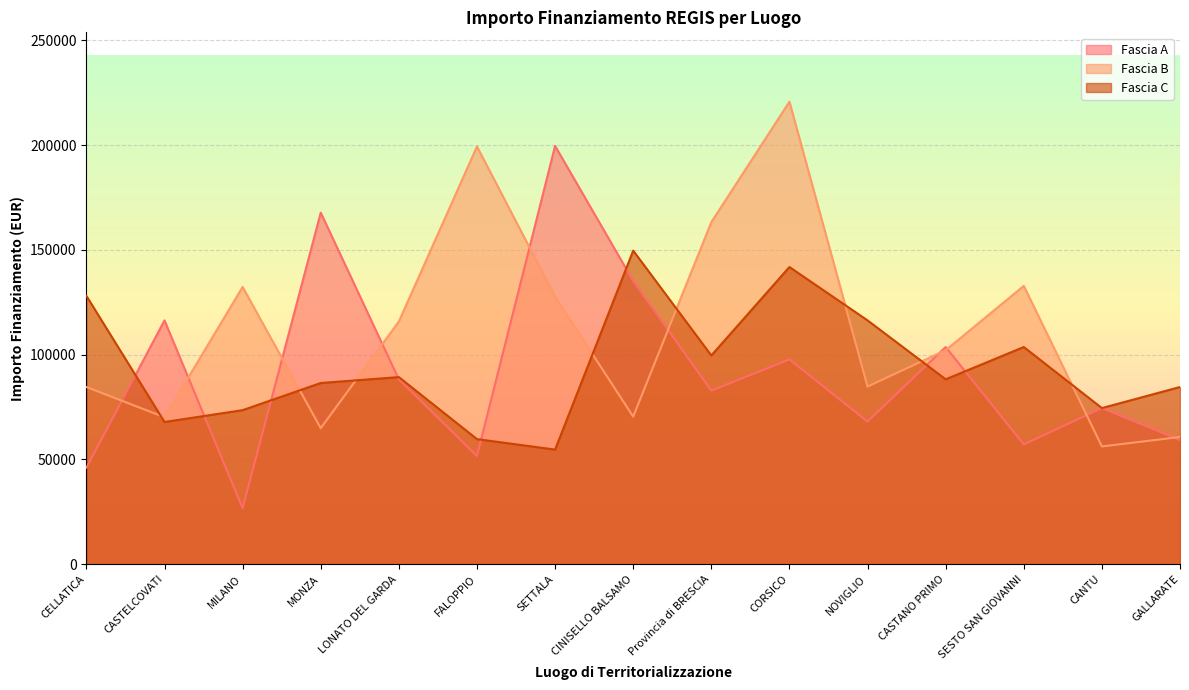

Reading left to right, extract all data points from this chart.

Fascia A: 46044.5	116324.6	26730.0	167724.8	88213.8	51620.1	199567.7	135157.2	82798.6	97694.9	68057.8	103619.9	57160.7	74486.0	59229.0
Fascia B: 84538.8	70120.9	132279.7	64886.6	115789.8	199303.9	127674.8	70397.4	163198.8	220663.0	84744.5	102092.5	132781.0	56181.6	60687.8
Fascia C: 128032.6	67843.7	73496.1	86448.2	89266.3	59681.5	54682.1	149604.4	99582.8	141794.5	116324.6	88213.8	103619.9	74486.0	84538.8